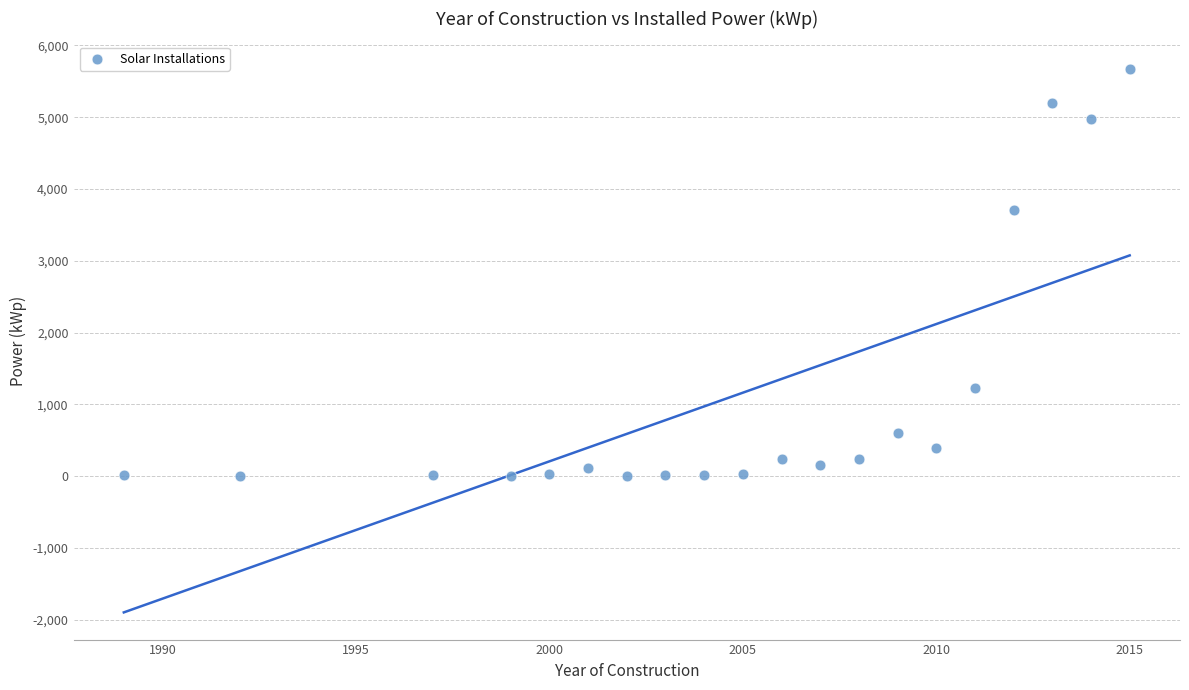

What Y value in the scatter plot is closest to 2839?

3707.9